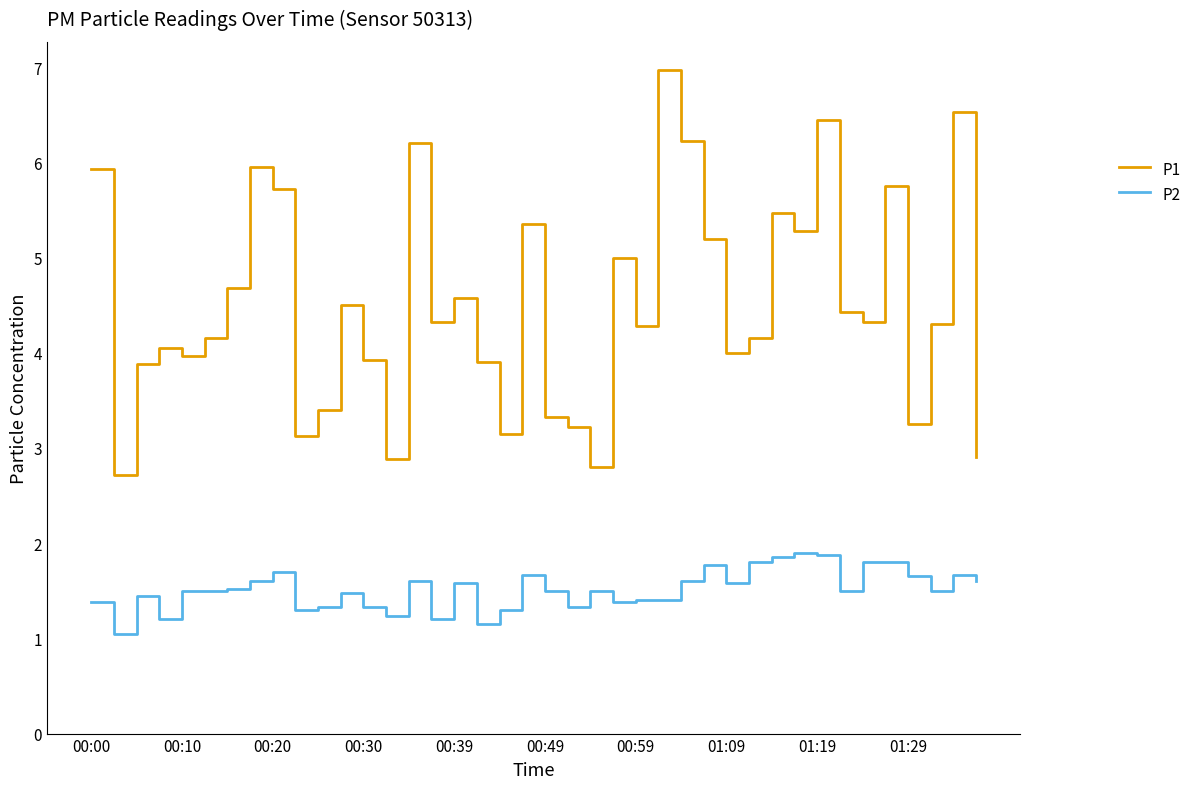

Which series has the largest total across all categories?

P1